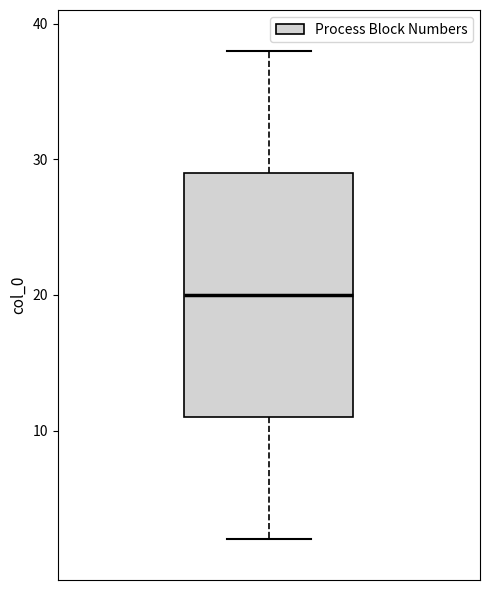

Where does the upper whisker of the box end on the y-axis? The values are not printed on the chart, so give them approximately, as read against the axis.

38